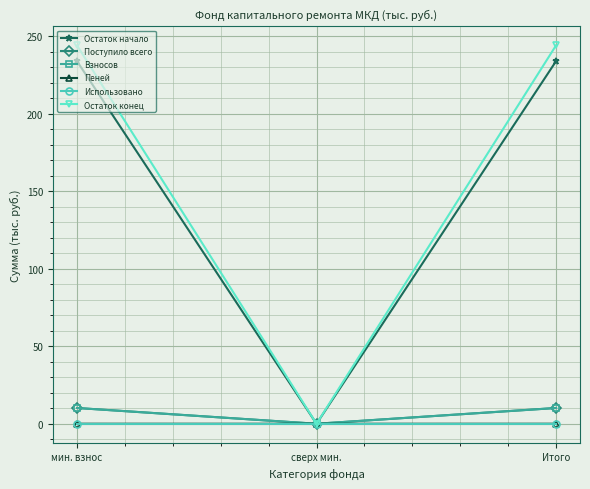

What is the label of the 1st point from the right?

Итого